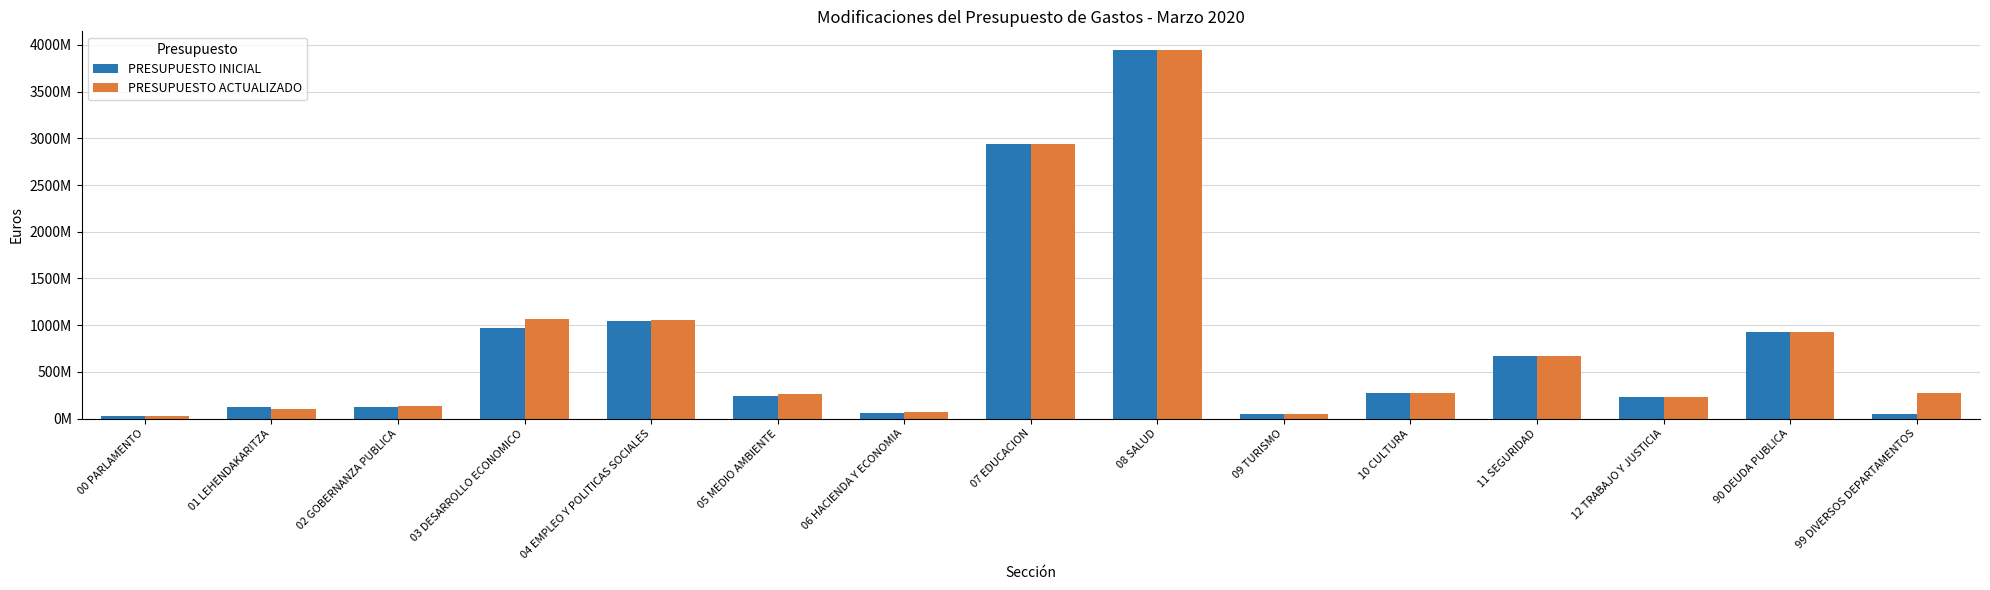

Which category has the highest value across all series?

08 SALUD